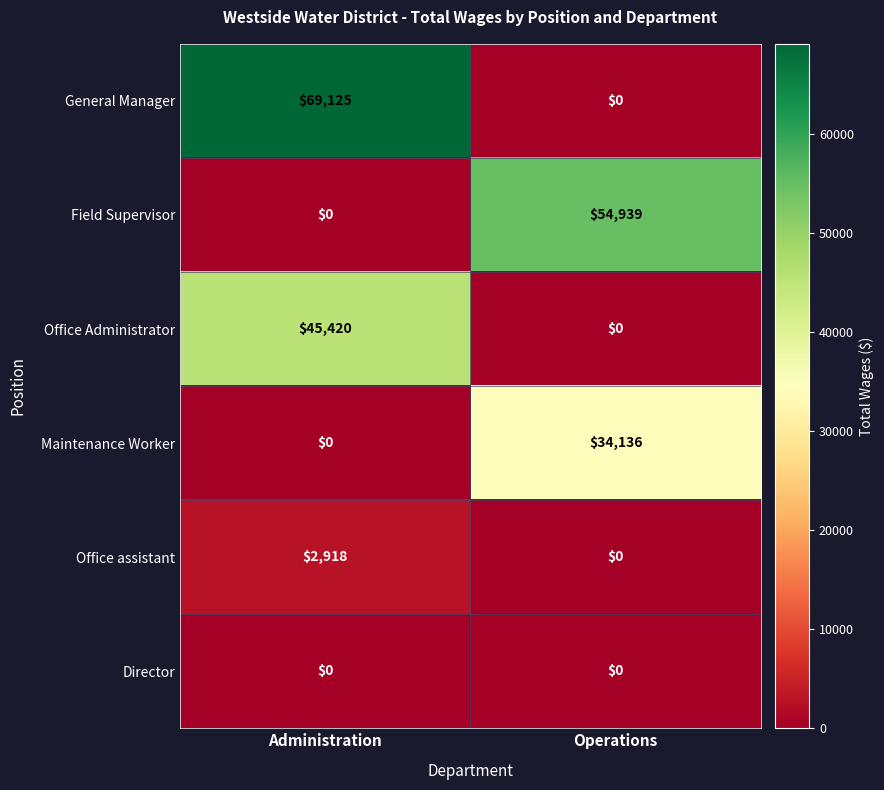

Reading left to right, what are all the values shown in this chart?

General Manager: Administration=69125	Operations=0
Field Supervisor: Administration=0	Operations=54939
Office Administrator: Administration=45420	Operations=0
Maintenance Worker: Administration=0	Operations=34136
Office assistant: Administration=2918	Operations=0
Director: Administration=0	Operations=0